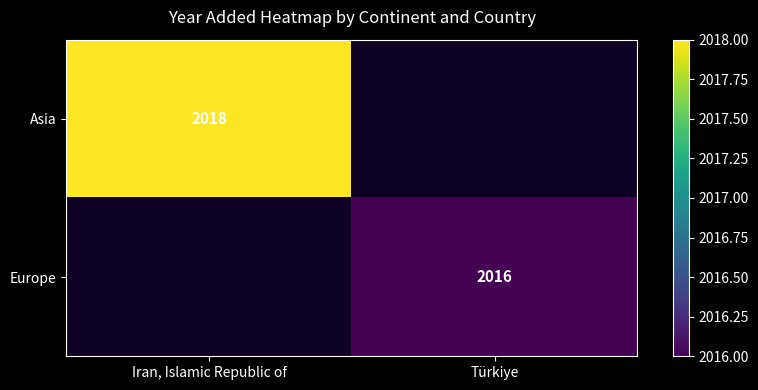

Is it true that Asia equals 2018 at Iran, Islamic Republic of?

True